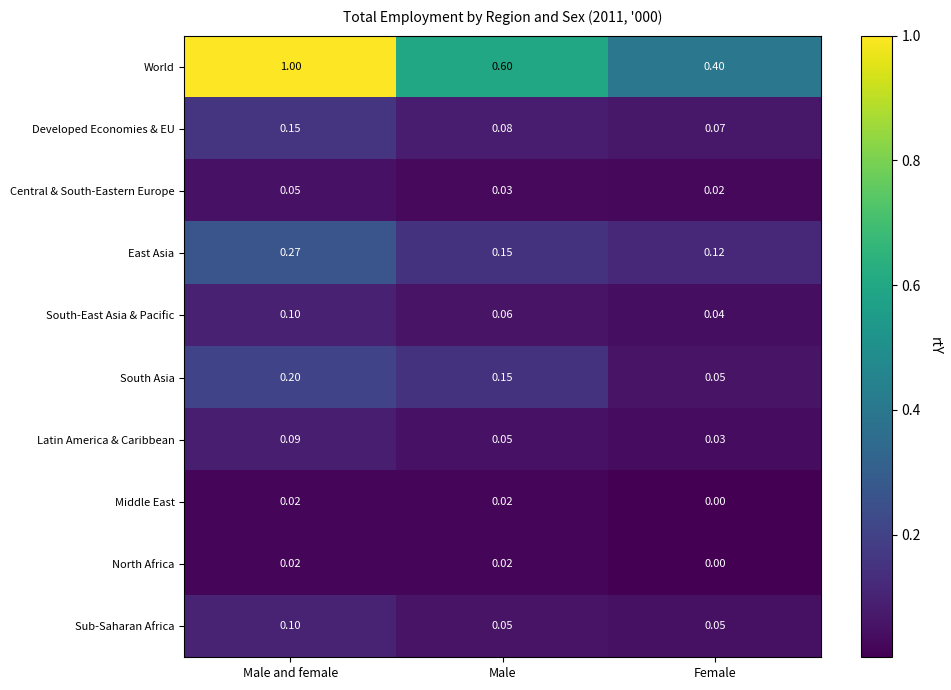

Which category has the highest value across all series?

Male and female